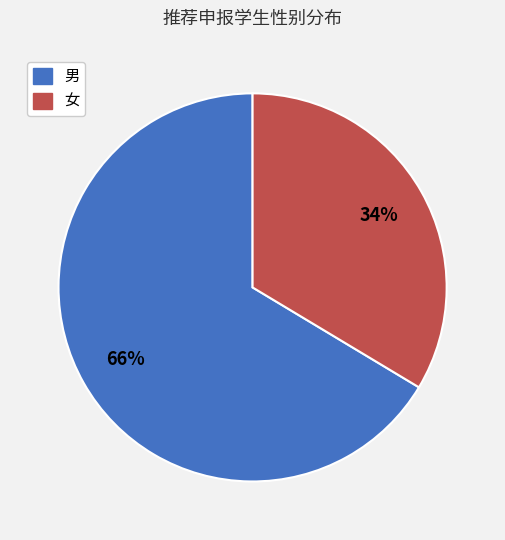

To the nearest percent, what is the combined percentage of 女 and 男?

100%